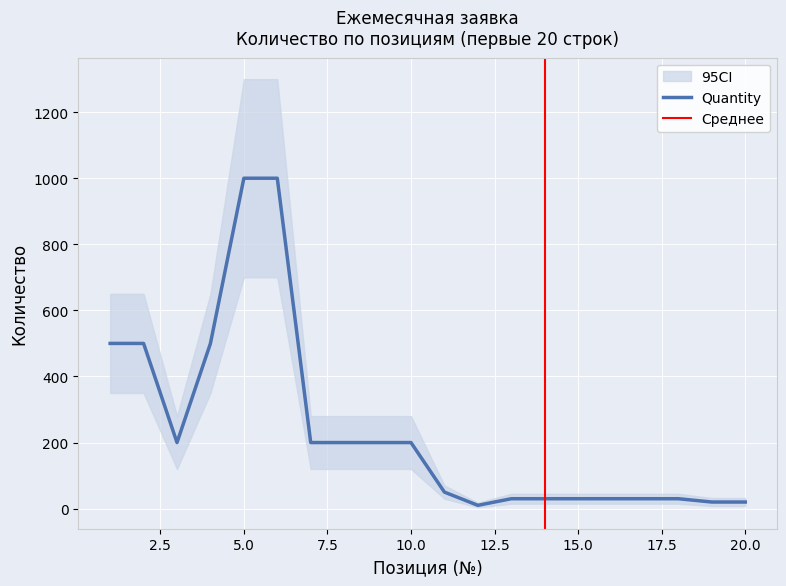

Reading left to right, what are all the values shown in this chart?

1=500	2=500	3=200	4=500	5=1000	6=1000	7=200	8=200	9=200	10=200	11=50	12=10	13=30	14=30	15=30	16=30	17=30	18=30	19=20	20=20